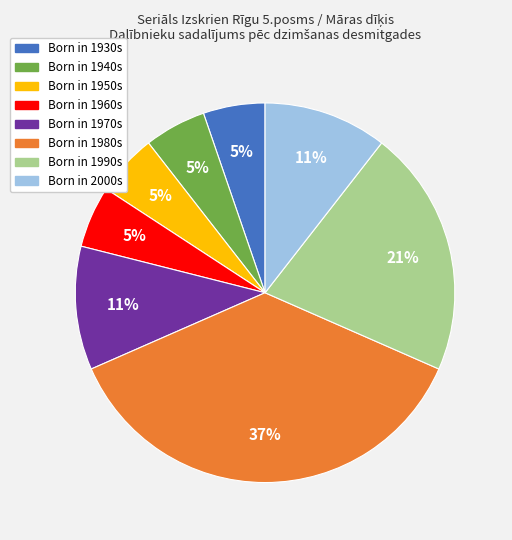

Does any single category account for the majority?

No